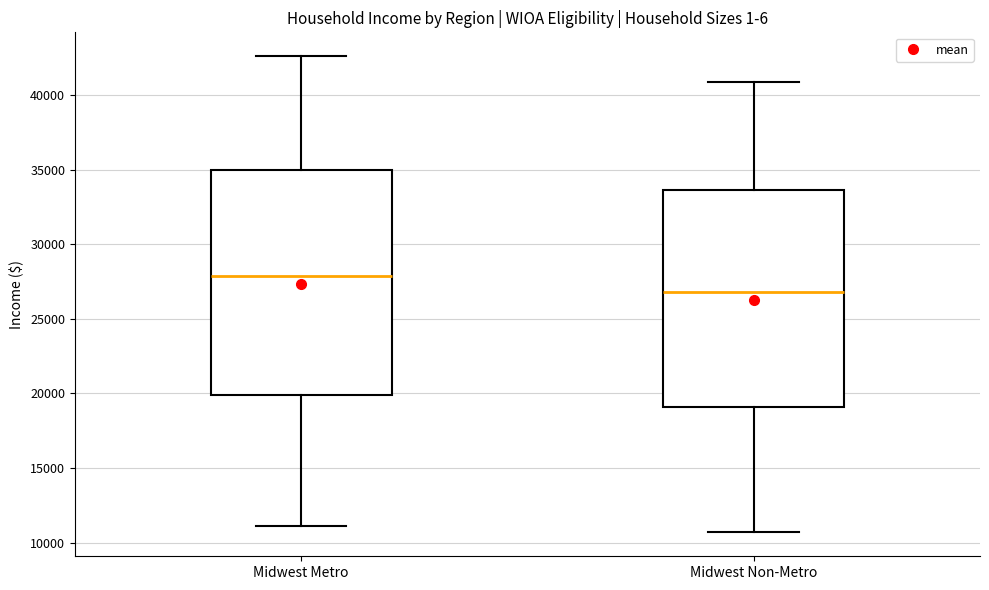

Which box's median line is the highest?

Midwest Metro